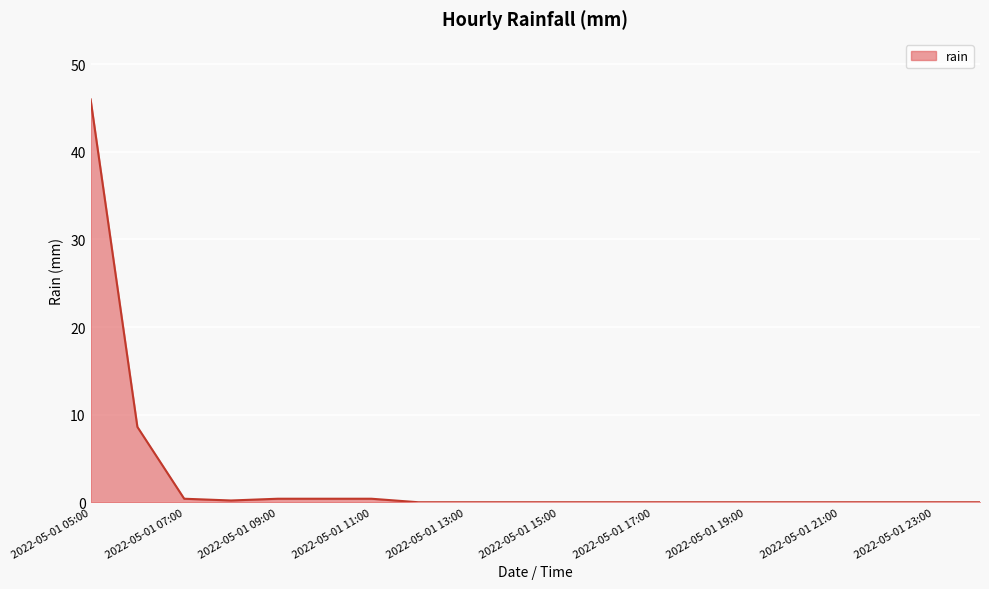

What is the difference between the maximum and minimum values?

46.0